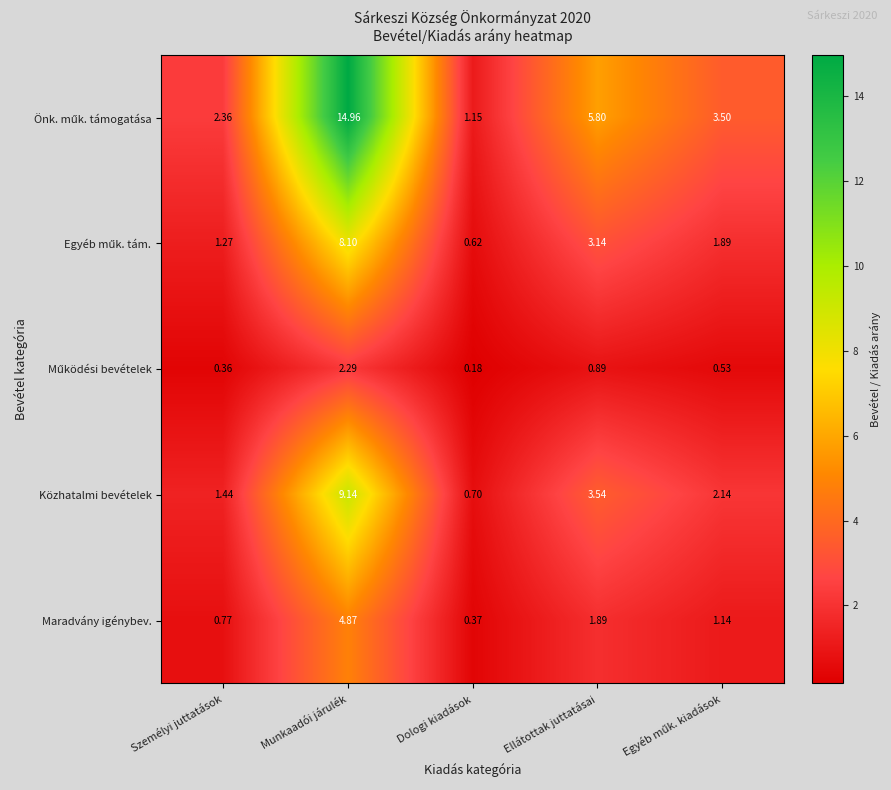

At which category is the sum across all series the highest?

Munkaadói járulék